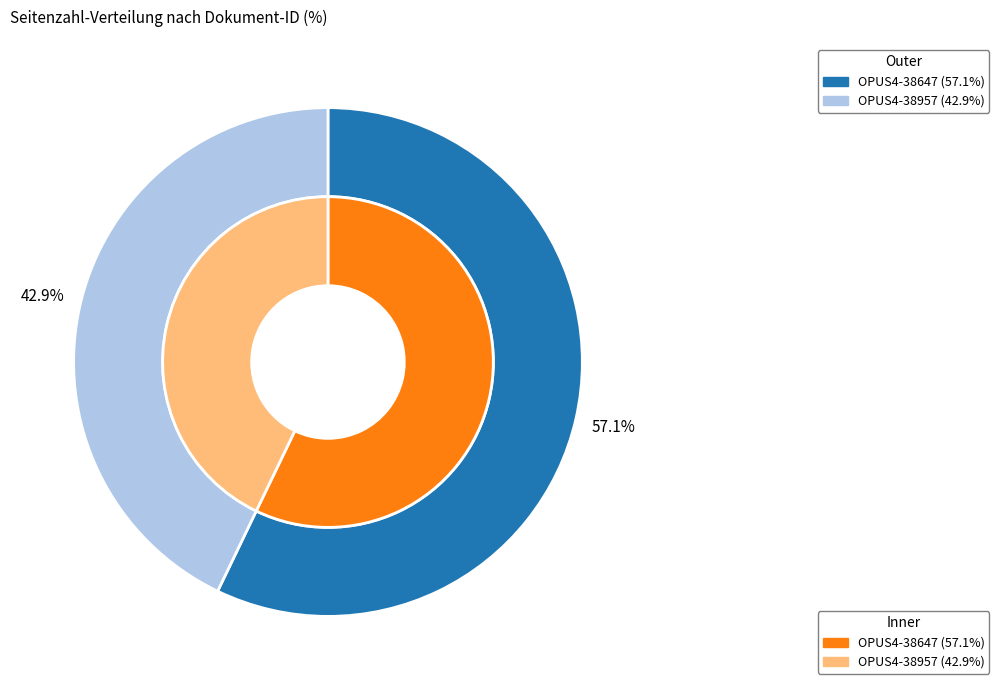

How many segments does this pie chart have?

2